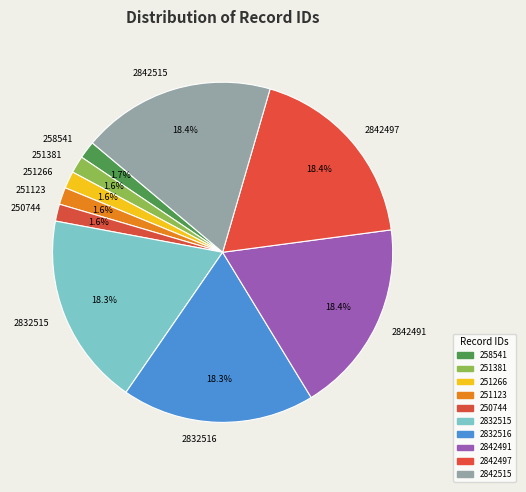

To the nearest percent, what percentage of the pie is 2842491?

18%